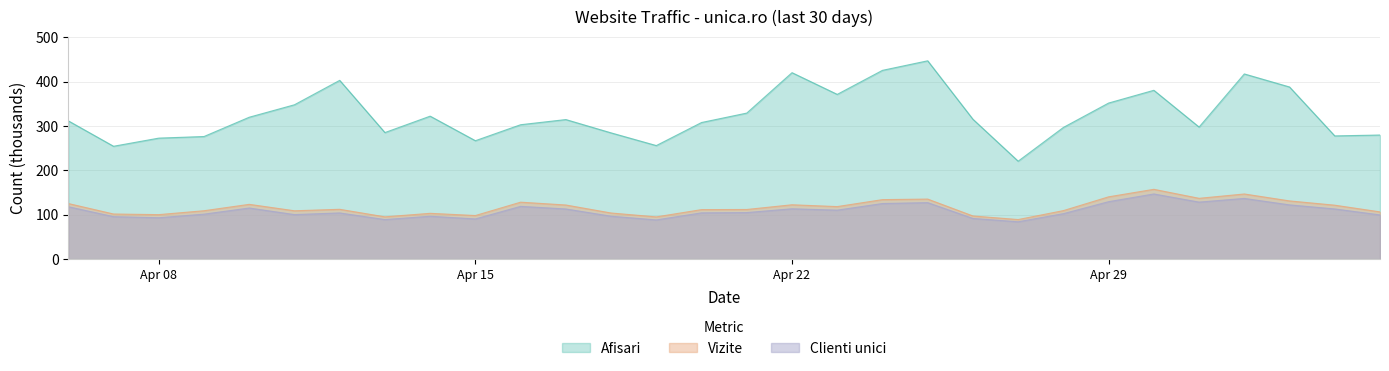

Count the number of categories in the chart.

30